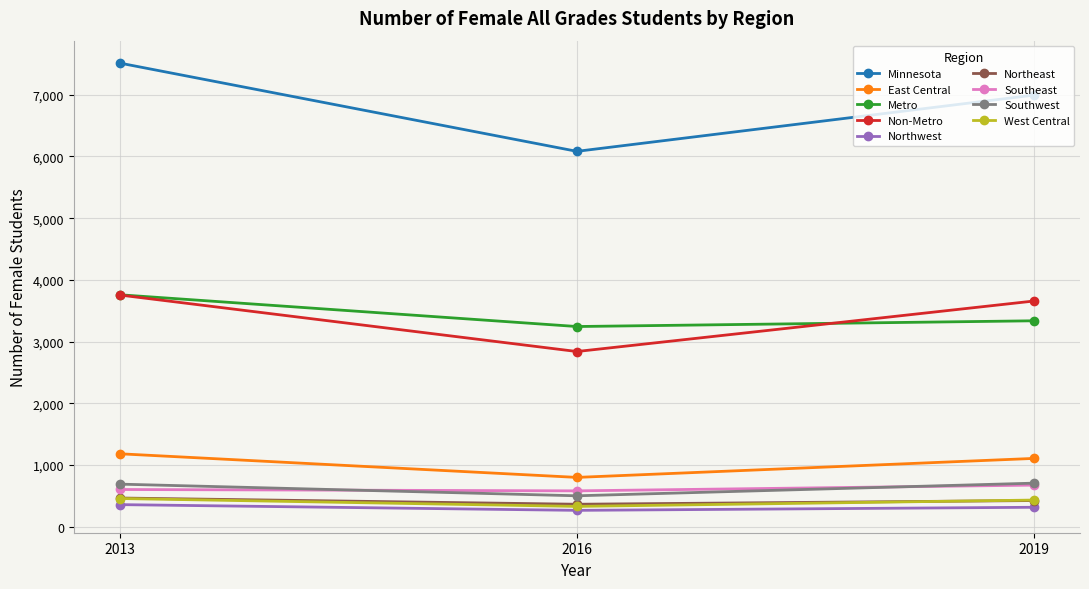

What is the greatest value displayed?

7514